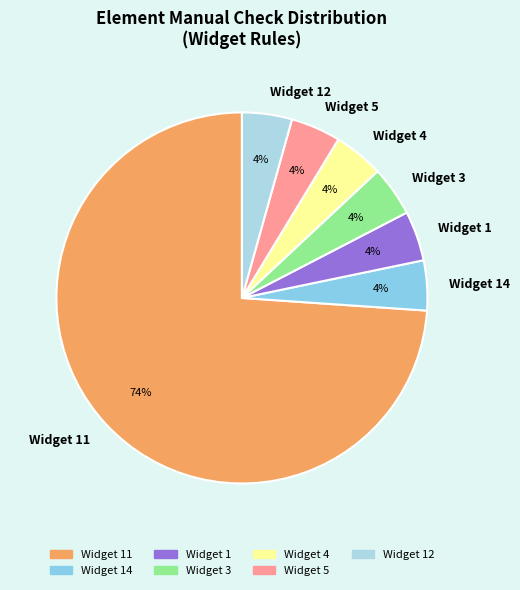

The Widget 14 slice represents 12% of the pie. True or false?

False